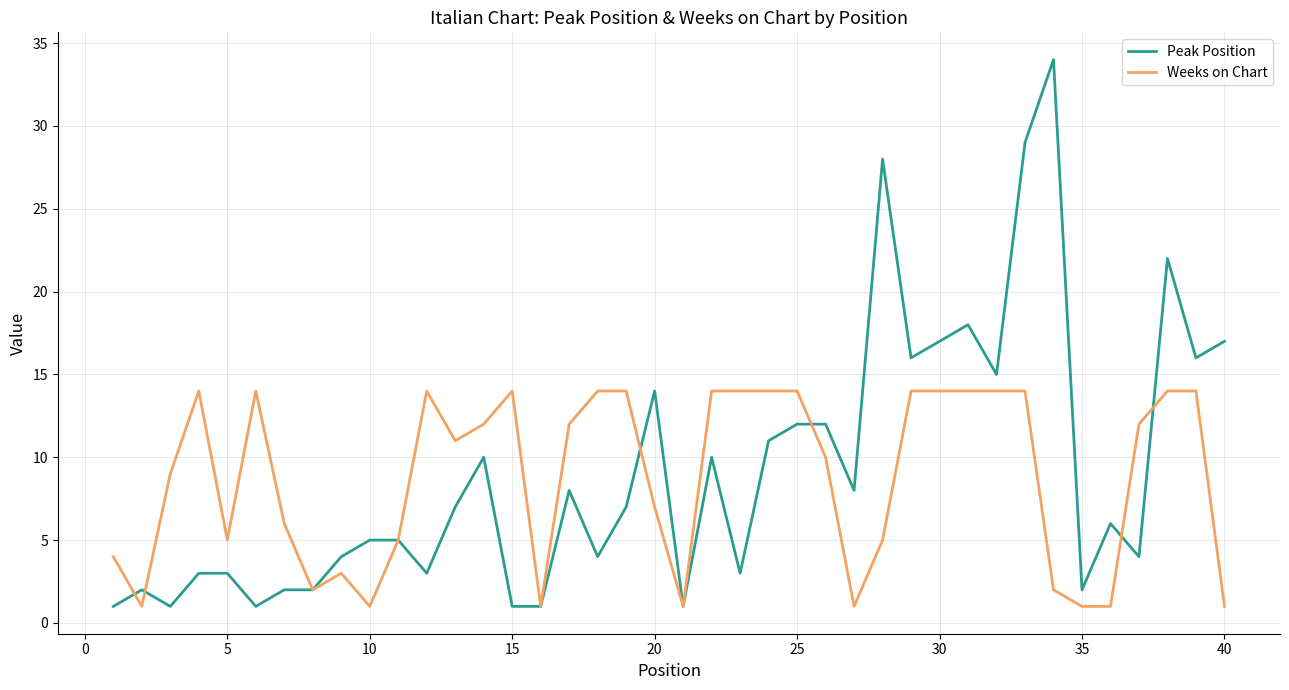

At how many categories does at least one series exceed 19?

4